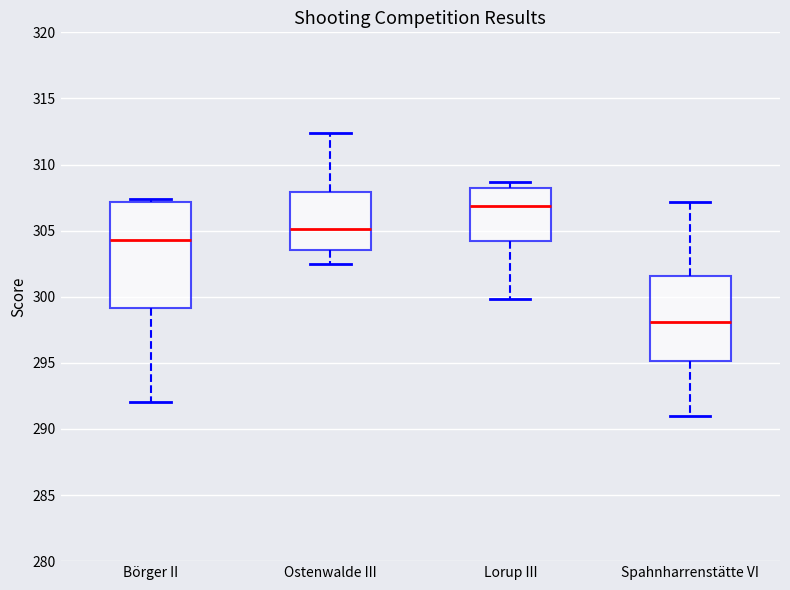

Reading left to right, transcribe this box plot: for each box, give where its median line is, the range the box spans, and where its two whiskers end, as read against the y-axis. The values are not printed on the chart, so give them approximately, as read against the axis.

Börger II: median 304.5, box 299.0 to 307.0, whiskers 292.0 to 307.5
Ostenwalde III: median 305.0, box 303.5 to 308.0, whiskers 302.5 to 312.5
Lorup III: median 307.0, box 304.0 to 308.5, whiskers 300.0 to 308.5 (just above the box's upper edge)
Spahnharrenstätte VI: median 298.0, box 295.0 to 301.5, whiskers 291.0 to 307.0